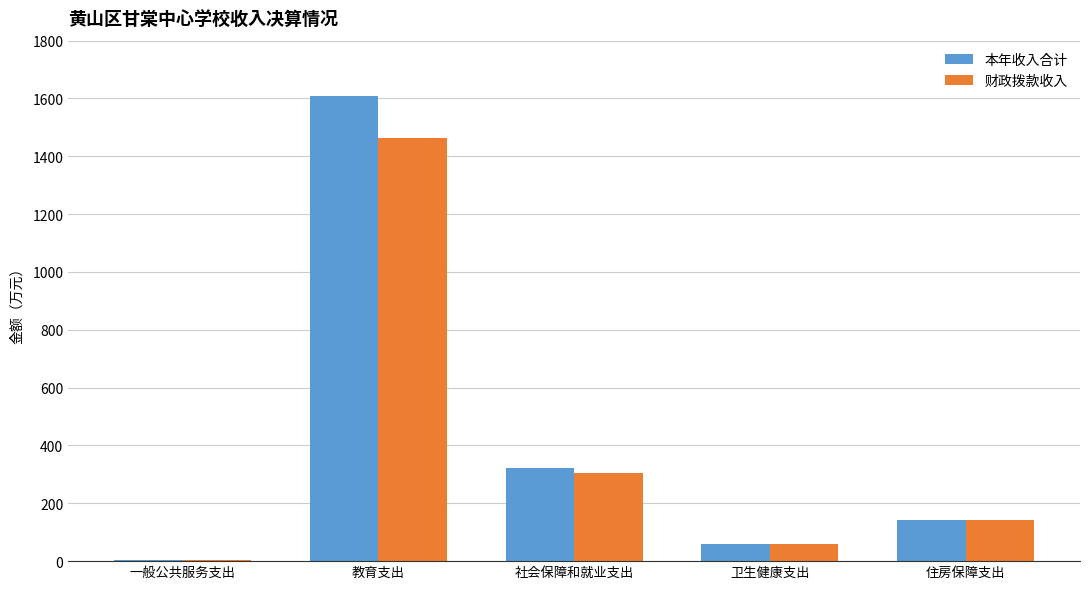

Which series changed the most between 社会保障和就业支出 and 住房保障支出?

本年收入合计